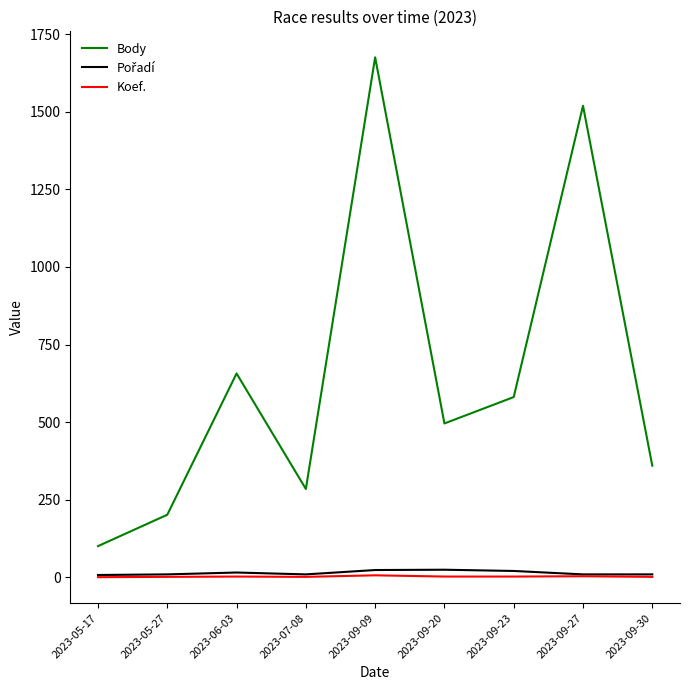

Is this an area chart (filled region under the line)?

No